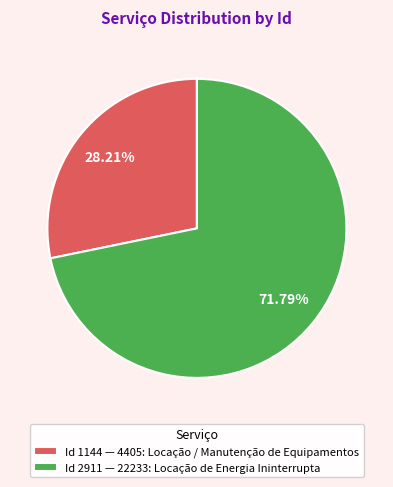

What is the majority slice?

Id 2911 — 22233: Locação de Energia Ininterrupta